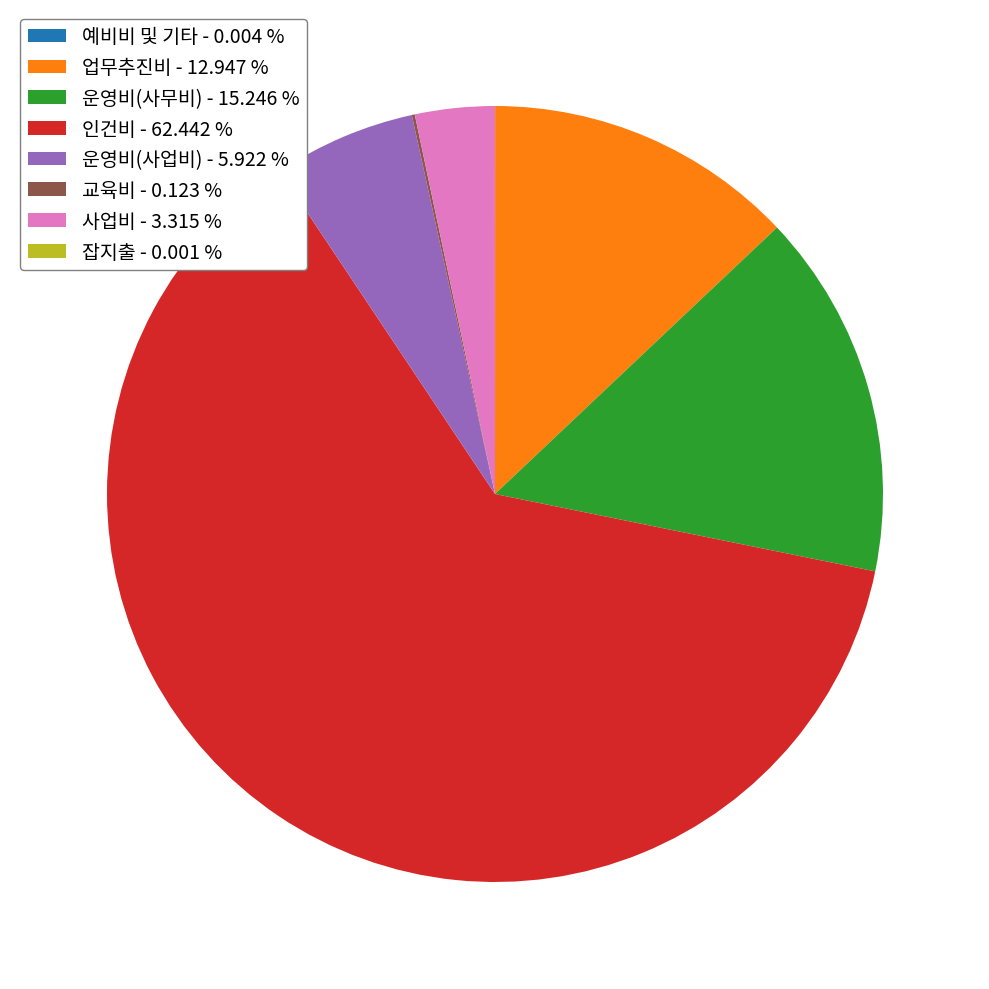

Which category has the biggest portion of the pie?

인건비 - 62.442 %